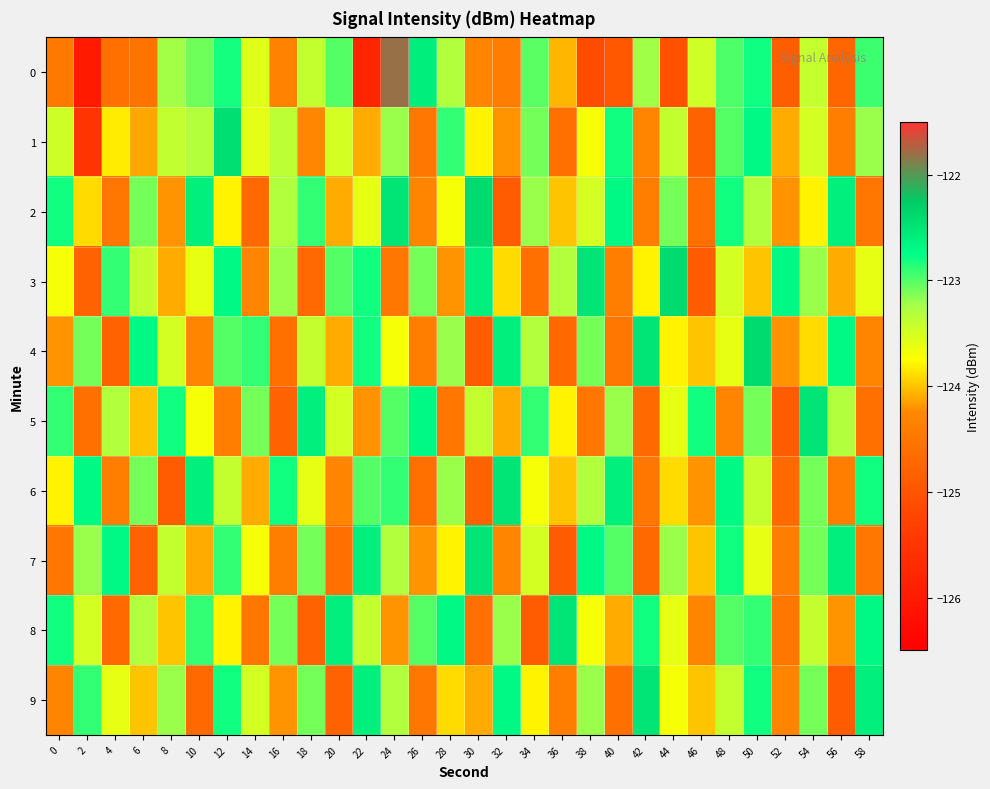

Reading left to right, extract all data points from this chart.

0: 0=-124.5	2=-126.0	4=-124.6	6=-124.5	8=-123.2	10=-123.1	12=-122.8	14=-123.6	16=-124.3	18=-123.4	20=-123.0	22=-125.8	24=-121.8	26=-122.6	28=-123.3	30=-124.3	32=-124.4	34=-123.0	36=-124.0	38=-125.1	40=-124.9	42=-123.2	44=-125.0	46=-123.5	48=-123.0	50=-122.8	52=-124.9	54=-123.4	56=-124.7	58=-122.9
1: 0=-123.5	2=-125.5	4=-123.8	6=-124.1	8=-123.4	10=-123.3	12=-122.4	14=-123.6	16=-123.4	18=-124.3	20=-123.5	22=-124.1	24=-123.2	26=-124.5	28=-122.9	30=-123.8	32=-124.2	34=-123.1	36=-124.6	38=-123.7	40=-122.8	42=-124.3	44=-123.4	46=-124.8	48=-123.0	50=-122.7	52=-124.1	54=-123.5	56=-124.4	58=-123.2
2: 0=-122.8	2=-123.9	4=-124.5	6=-123.1	8=-124.2	10=-122.6	12=-123.8	14=-124.7	16=-123.3	18=-122.9	20=-124.1	22=-123.6	24=-122.5	26=-124.3	28=-123.7	30=-122.4	32=-124.9	34=-123.2	36=-124.0	38=-123.5	40=-122.7	42=-124.4	44=-123.1	46=-124.6	48=-122.8	50=-123.3	52=-124.2	54=-123.8	56=-122.6	58=-124.5
3: 0=-123.7	2=-124.8	4=-122.9	6=-123.4	8=-124.1	10=-123.6	12=-122.7	14=-124.3	16=-123.2	18=-124.7	20=-123.0	22=-122.8	24=-124.5	26=-123.1	28=-124.2	30=-122.6	32=-123.9	34=-124.6	36=-123.3	38=-122.5	40=-124.4	42=-123.8	44=-122.4	46=-124.9	48=-123.5	50=-124.0	52=-122.7	54=-123.2	56=-124.1	58=-123.6
4: 0=-124.2	2=-123.1	4=-124.8	6=-122.7	8=-123.5	10=-124.3	12=-123.0	14=-122.9	16=-124.6	18=-123.4	20=-124.1	22=-122.8	24=-123.7	26=-124.4	28=-123.2	30=-124.9	32=-122.6	34=-123.3	36=-124.7	38=-123.1	40=-124.5	42=-122.5	44=-123.8	46=-124.0	48=-123.6	50=-122.4	52=-124.2	54=-123.9	56=-122.7	58=-124.3
5: 0=-122.9	2=-124.6	4=-123.3	6=-124.0	8=-122.8	10=-123.7	12=-124.4	14=-123.1	16=-124.8	18=-122.6	20=-123.5	22=-124.2	24=-123.0	26=-122.7	28=-124.5	30=-123.4	32=-124.1	34=-122.9	36=-123.8	38=-124.5	40=-123.2	42=-124.7	44=-123.6	46=-122.8	48=-124.3	50=-123.1	52=-124.9	54=-122.5	56=-123.3	58=-124.6
6: 0=-123.8	2=-122.7	4=-124.4	6=-123.1	8=-124.9	10=-122.6	12=-123.4	14=-124.1	16=-122.8	18=-123.6	20=-124.3	22=-123.0	24=-122.9	26=-124.6	28=-123.2	30=-124.8	32=-122.5	34=-123.7	36=-124.0	38=-123.3	40=-122.6	42=-124.5	44=-123.9	46=-124.2	48=-122.7	50=-123.4	52=-124.7	54=-123.1	56=-124.4	58=-122.8
7: 0=-124.5	2=-123.2	4=-122.7	6=-124.8	8=-123.4	10=-124.1	12=-122.9	14=-123.7	16=-124.4	18=-123.1	20=-124.6	22=-122.6	24=-123.3	26=-124.2	28=-123.8	30=-122.5	32=-124.3	34=-123.5	36=-124.9	38=-122.7	40=-123.0	42=-124.7	44=-123.2	46=-124.0	48=-122.8	50=-123.6	52=-124.4	54=-123.1	56=-122.6	58=-124.5
8: 0=-122.8	2=-123.5	4=-124.7	6=-123.3	8=-124.0	10=-122.9	12=-123.8	14=-124.5	16=-123.1	18=-124.8	20=-122.6	22=-123.4	24=-124.2	26=-123.0	28=-122.7	30=-124.6	32=-123.2	34=-124.9	36=-122.5	38=-123.7	40=-124.1	42=-122.8	44=-123.6	46=-124.3	48=-123.0	50=-122.9	52=-124.5	54=-123.4	56=-124.2	58=-122.7
9: 0=-124.3	2=-122.9	4=-123.6	6=-124.0	8=-123.2	10=-124.7	12=-122.8	14=-123.5	16=-124.2	18=-123.1	20=-124.8	22=-122.6	24=-123.3	26=-124.5	28=-123.9	30=-124.1	32=-122.7	34=-123.8	36=-124.4	38=-123.2	40=-124.6	42=-122.5	44=-123.7	46=-124.0	48=-123.4	50=-122.8	52=-124.3	54=-123.1	56=-124.9	58=-122.6